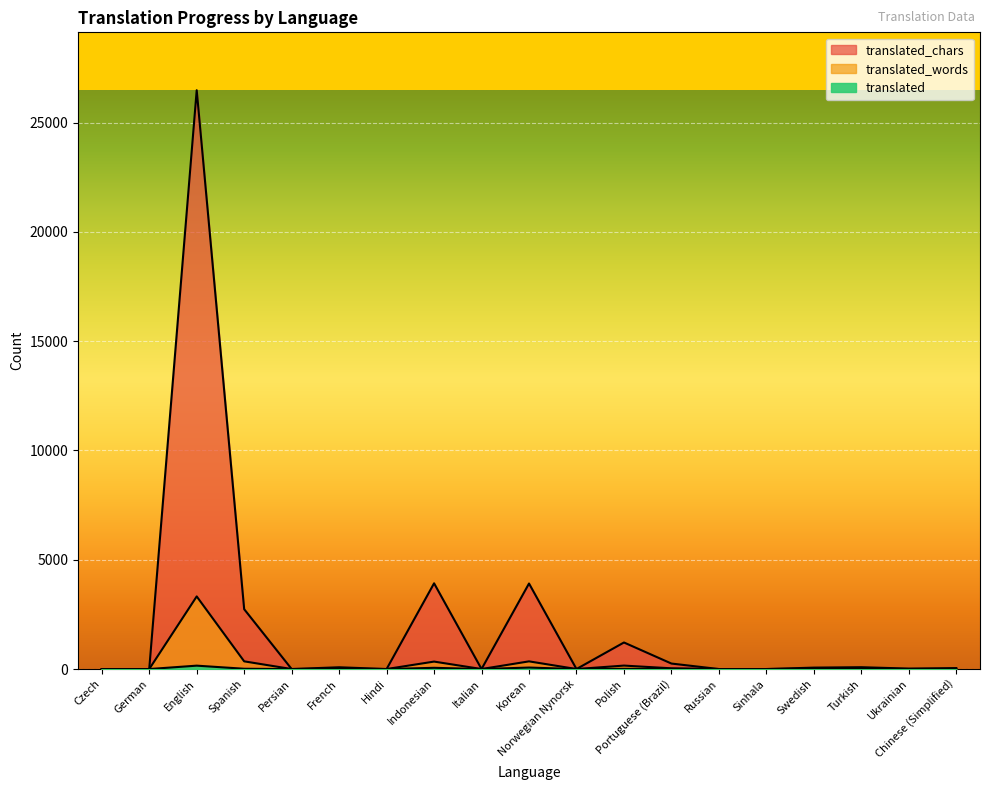

How many data points in translated are less than 2?

9